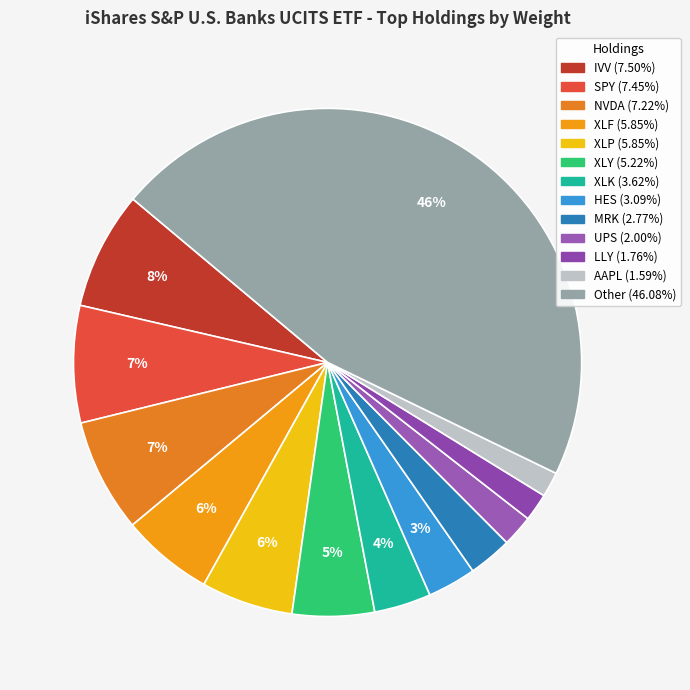

How many segments does this pie chart have?

13